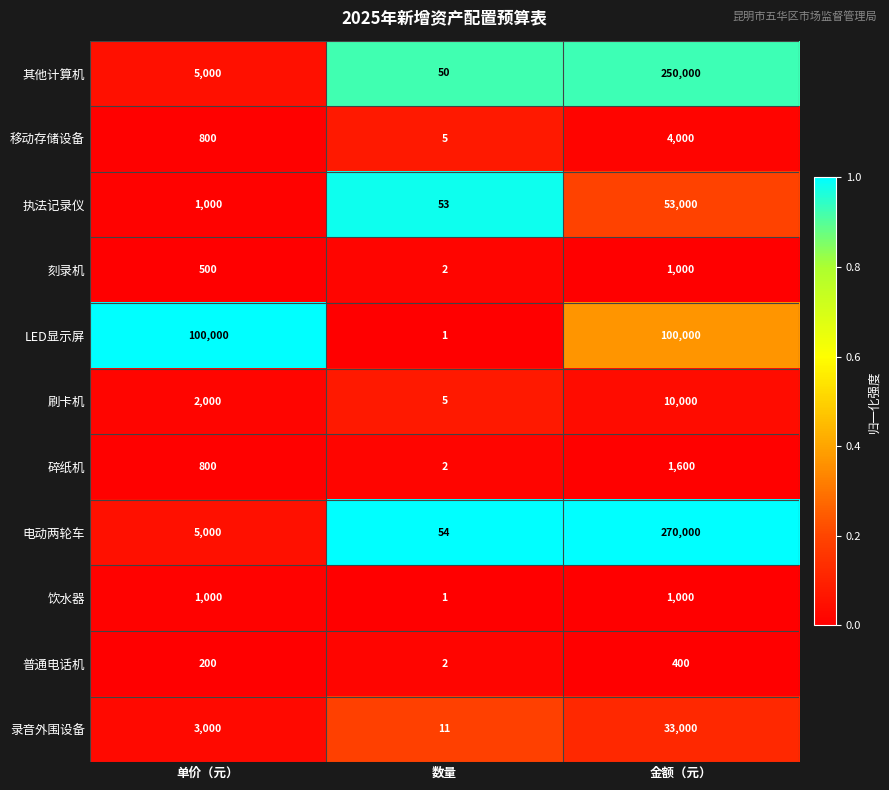

What is the spread (max minus min) of values at 数量?

53